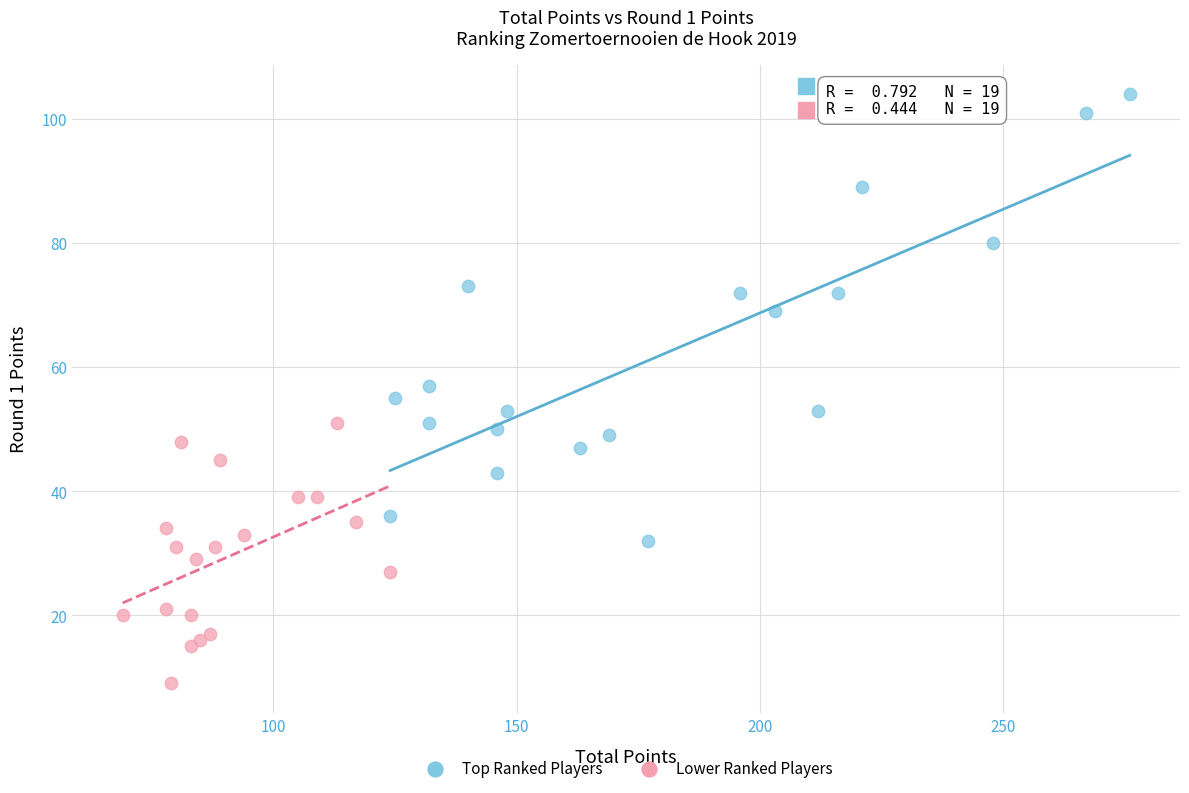

Which series has the widest spread of Y values?

Top Ranked Players